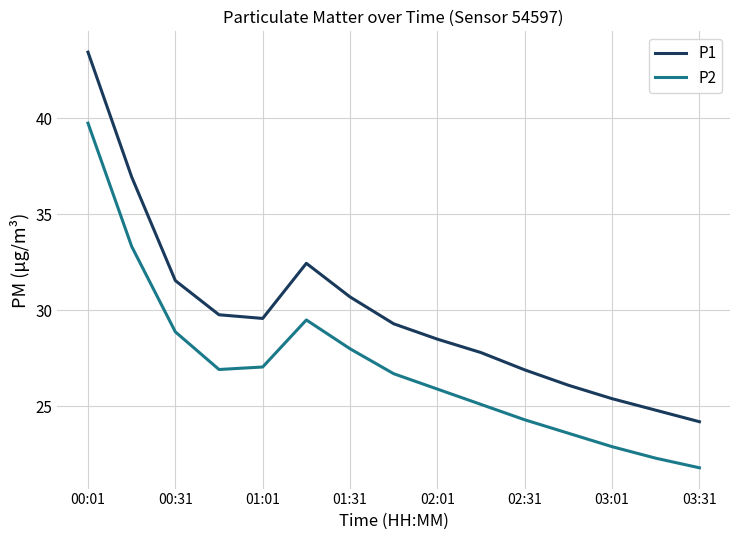

What is the maximum value for P2?

39.8